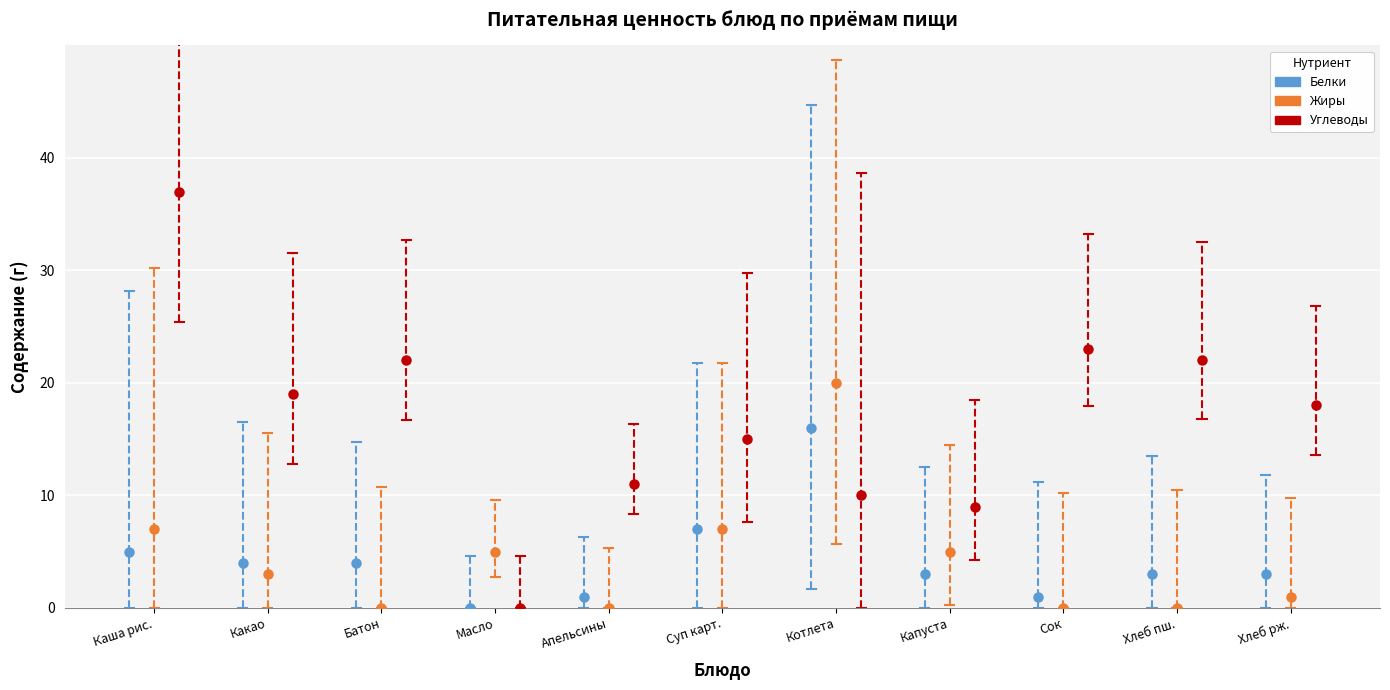

Which series contains the highest Y value?

Углеводы